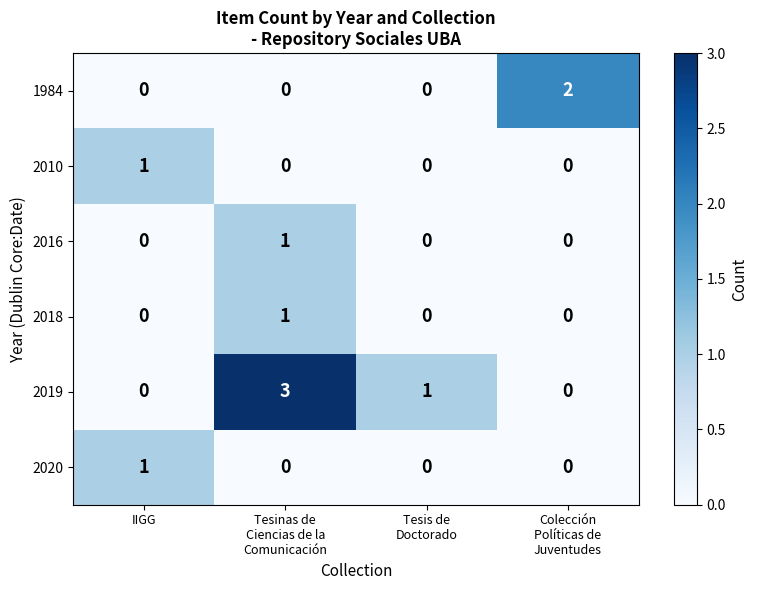

Which series has the largest total across all categories?

2019